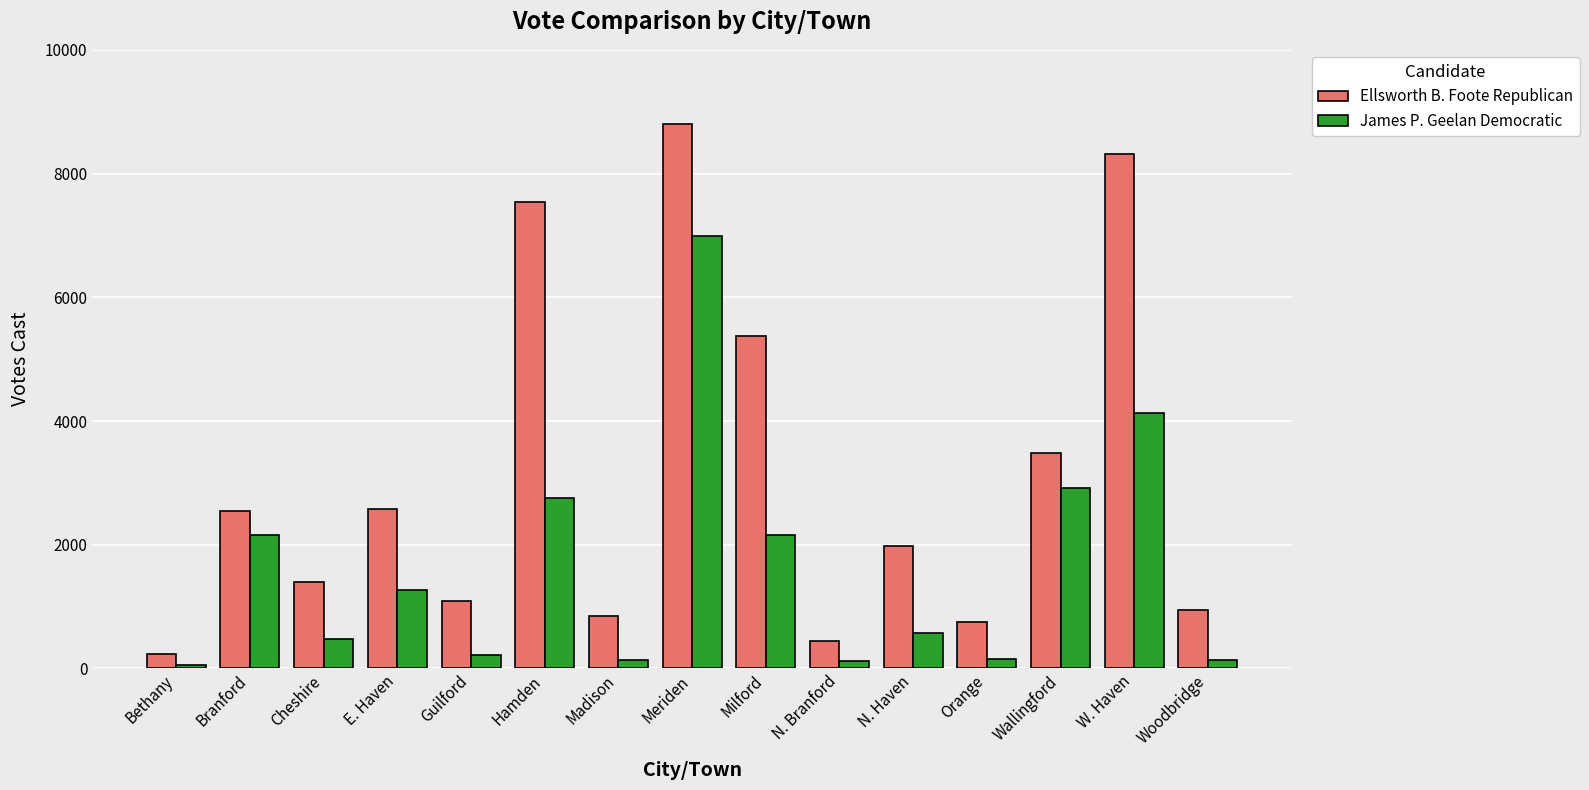

What is the spread (max minus min) of values at Meriden?

1812